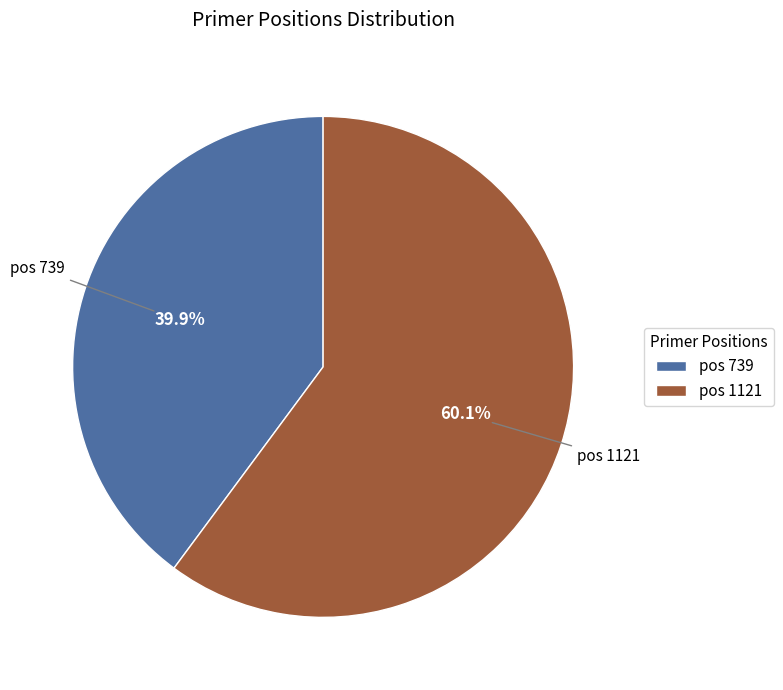

Count the number of slices in the pie.

2